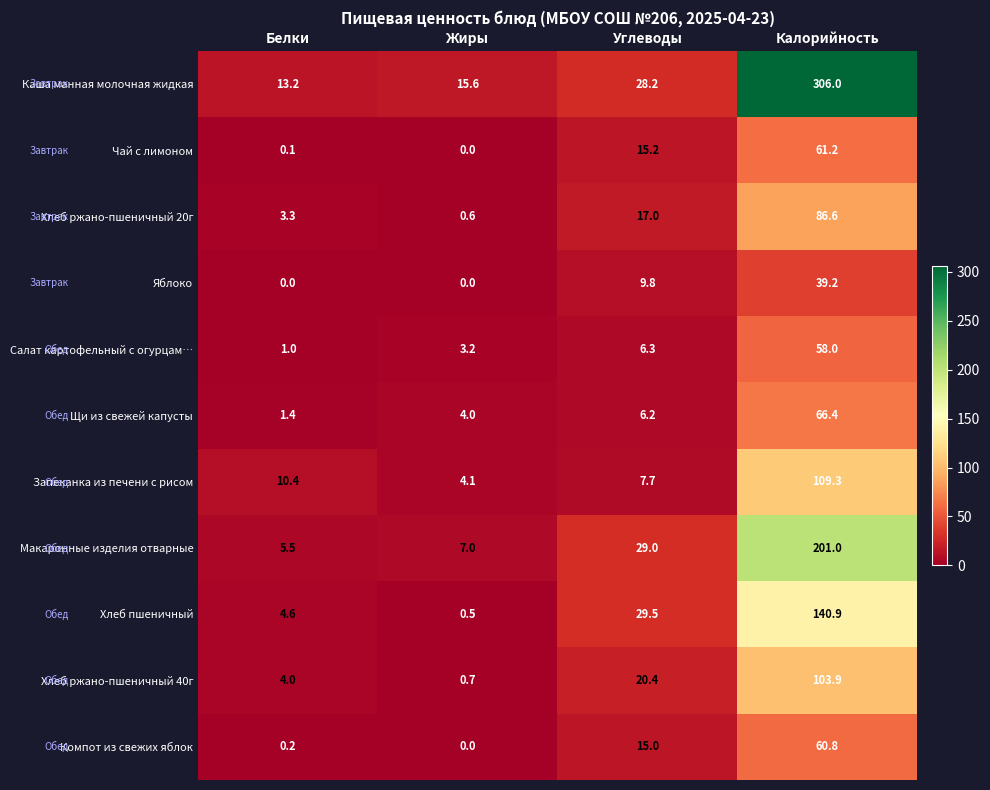

Rank the series by their maximum value, from highest to lowest.

Каша манная молочная жидкая, Макаронные изделия отварные, Хлеб пшеничный, Запеканка из печени с рисом, Хлеб ржано-пшеничный 40г, Хлеб ржано-пшеничный 20г, Щи из свежей капусты, Чай с лимоном, Компот из свежих яблок, Салат картофельный с огурцам…, Яблоко